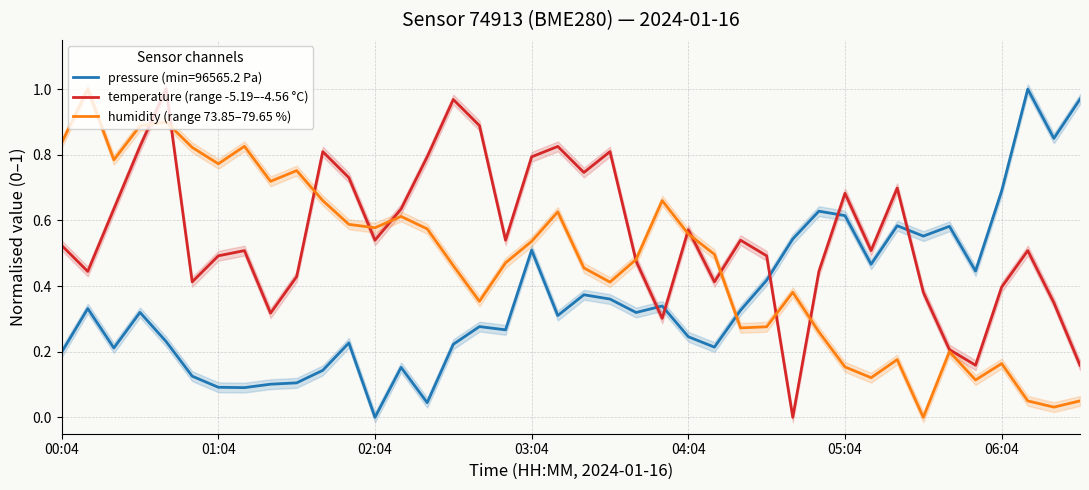

True or false: humidity (range 73.85–79.65 %) and pressure (min=96565.2 Pa) cross at least once.

True